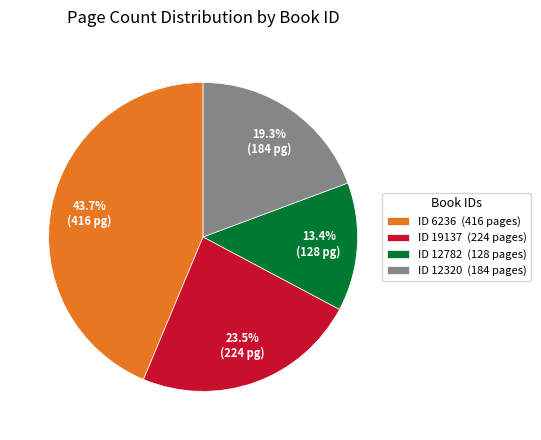

Is there a majority slice in this chart?

No